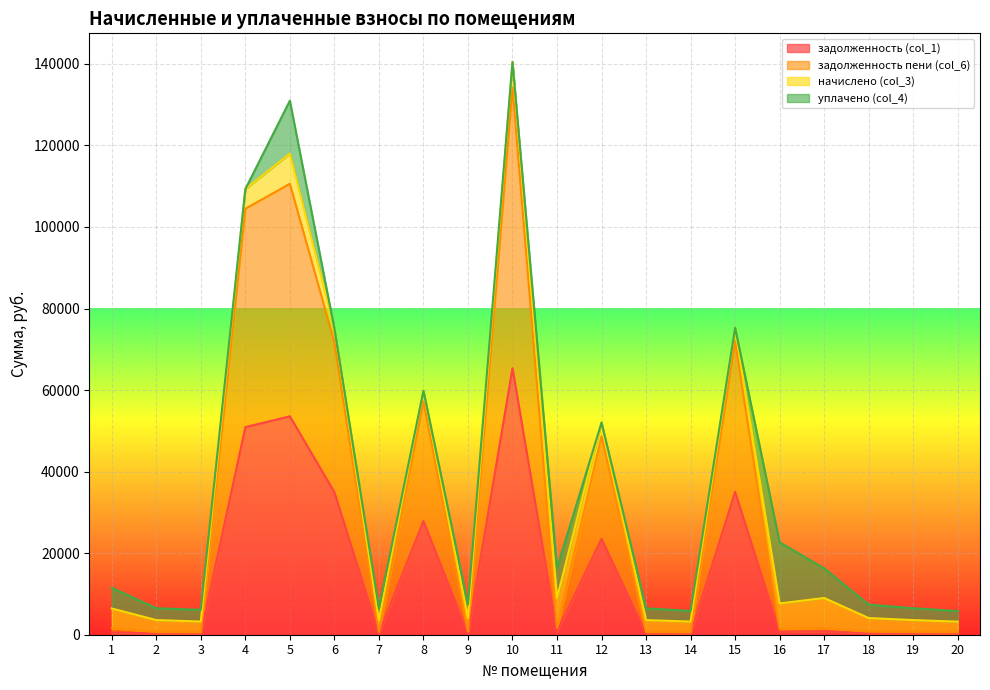

List the labels in order of задолженность пени (col_6) value, largest first.

10, 5, 4, 15, 6, 8, 12, 11, 17, 1, 16, 9, 18, 2, 19, 7, 13, 3, 14, 20